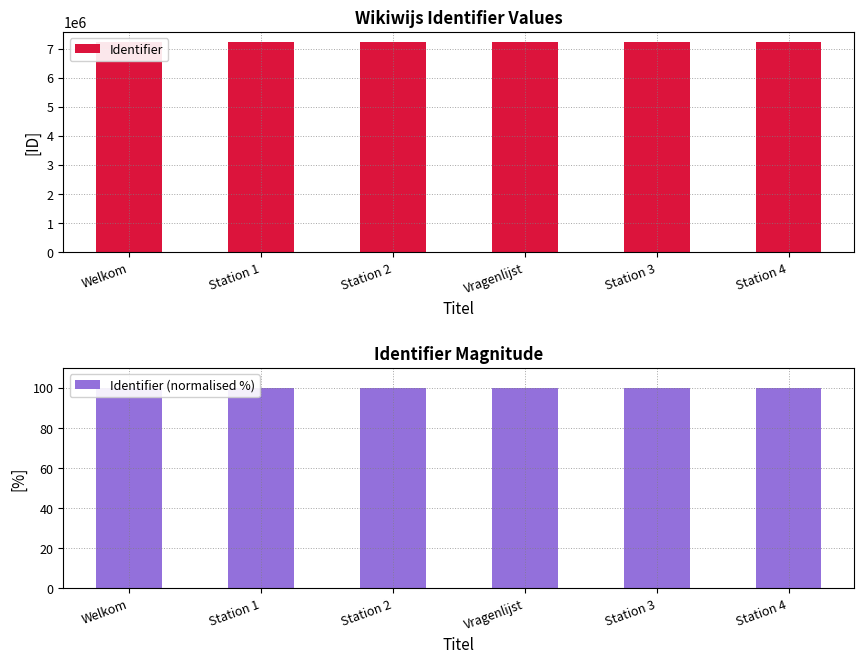

Which category has the highest value across all series?

Welkom